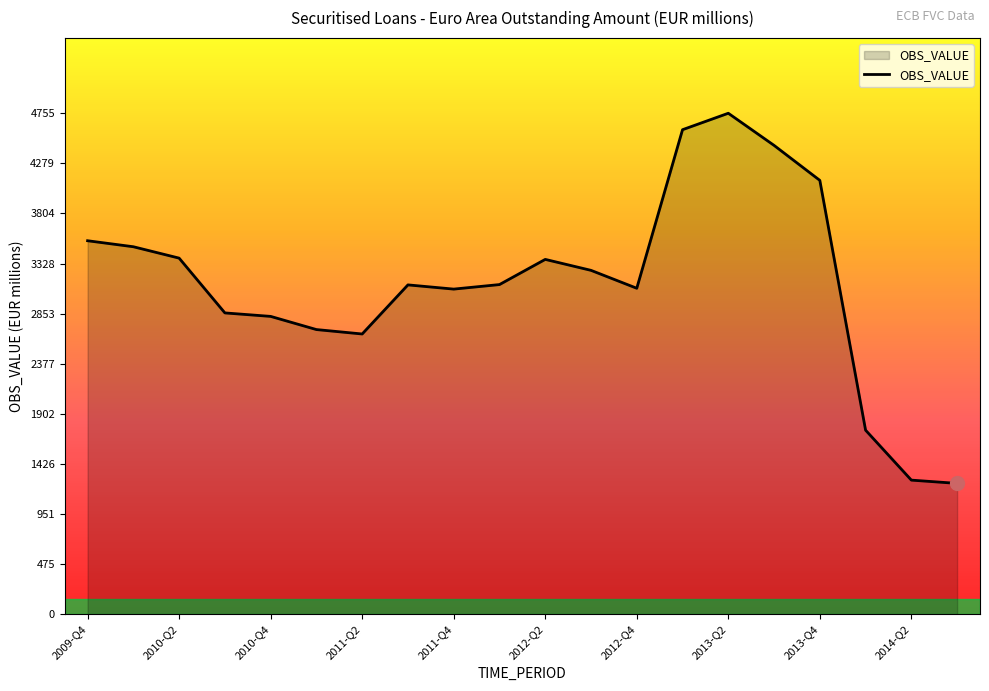

What is the greatest value displayed?

4755